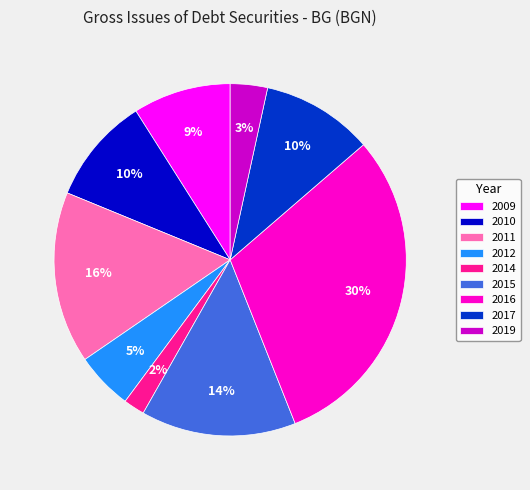

Is it true that 2015 is 23% of the pie?

False